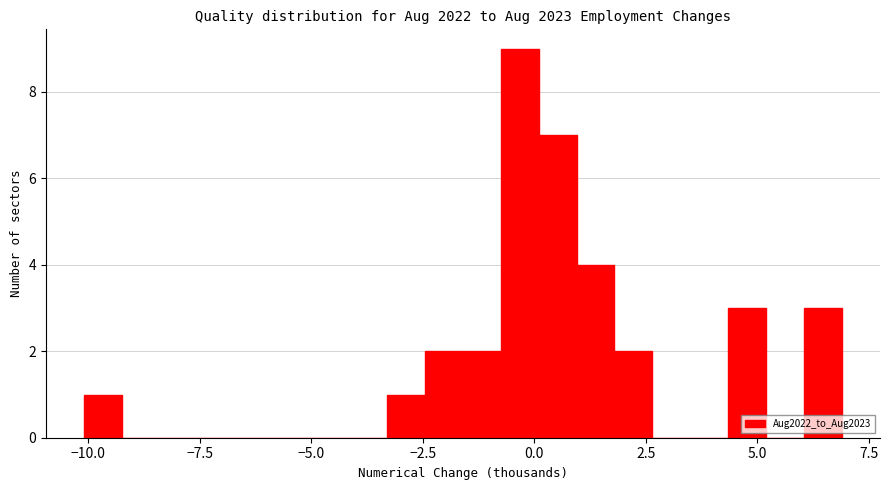

Read against the x-axis, roughly where is the centre of the tallest bar?

-0.5